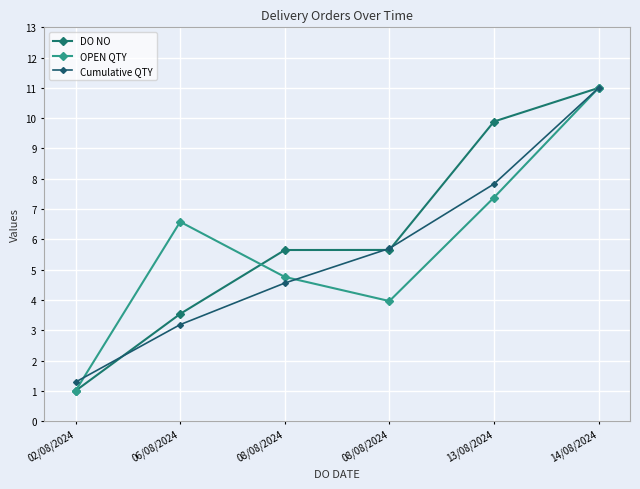

How many values in the Cumulative QTY series are below 5?

3